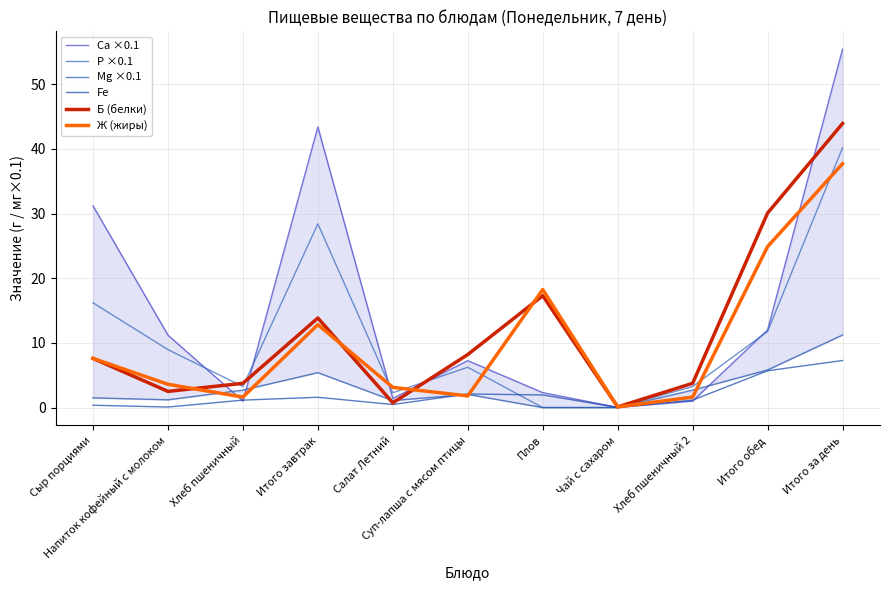

Between Суп-лапша с мясом птицы and Итого обед, which is larger?

Итого обед